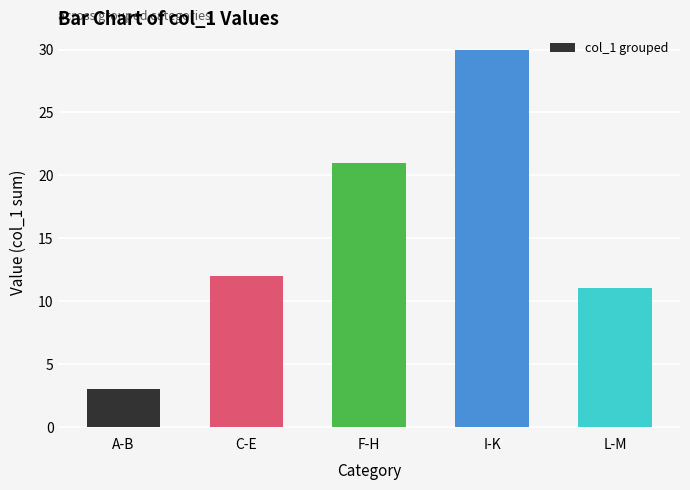

How many series are shown in this chart?

1